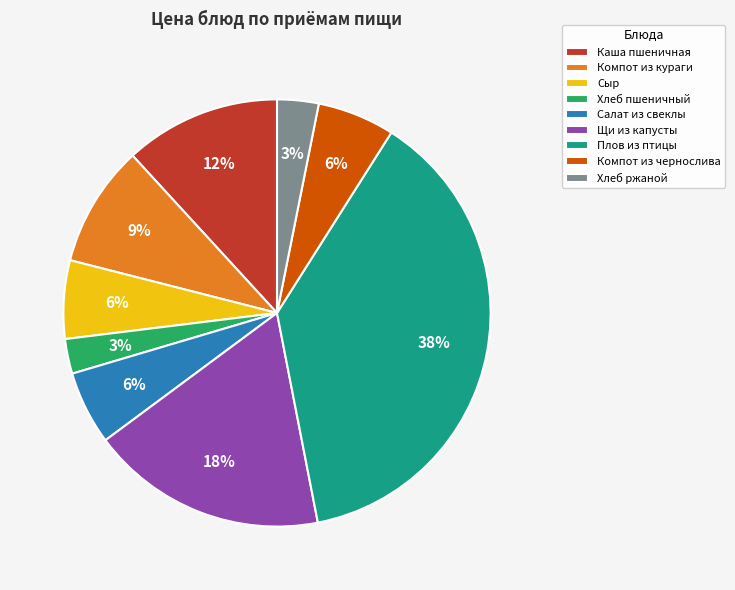

Between Щи из капусты and Сыр, which is larger?

Щи из капусты